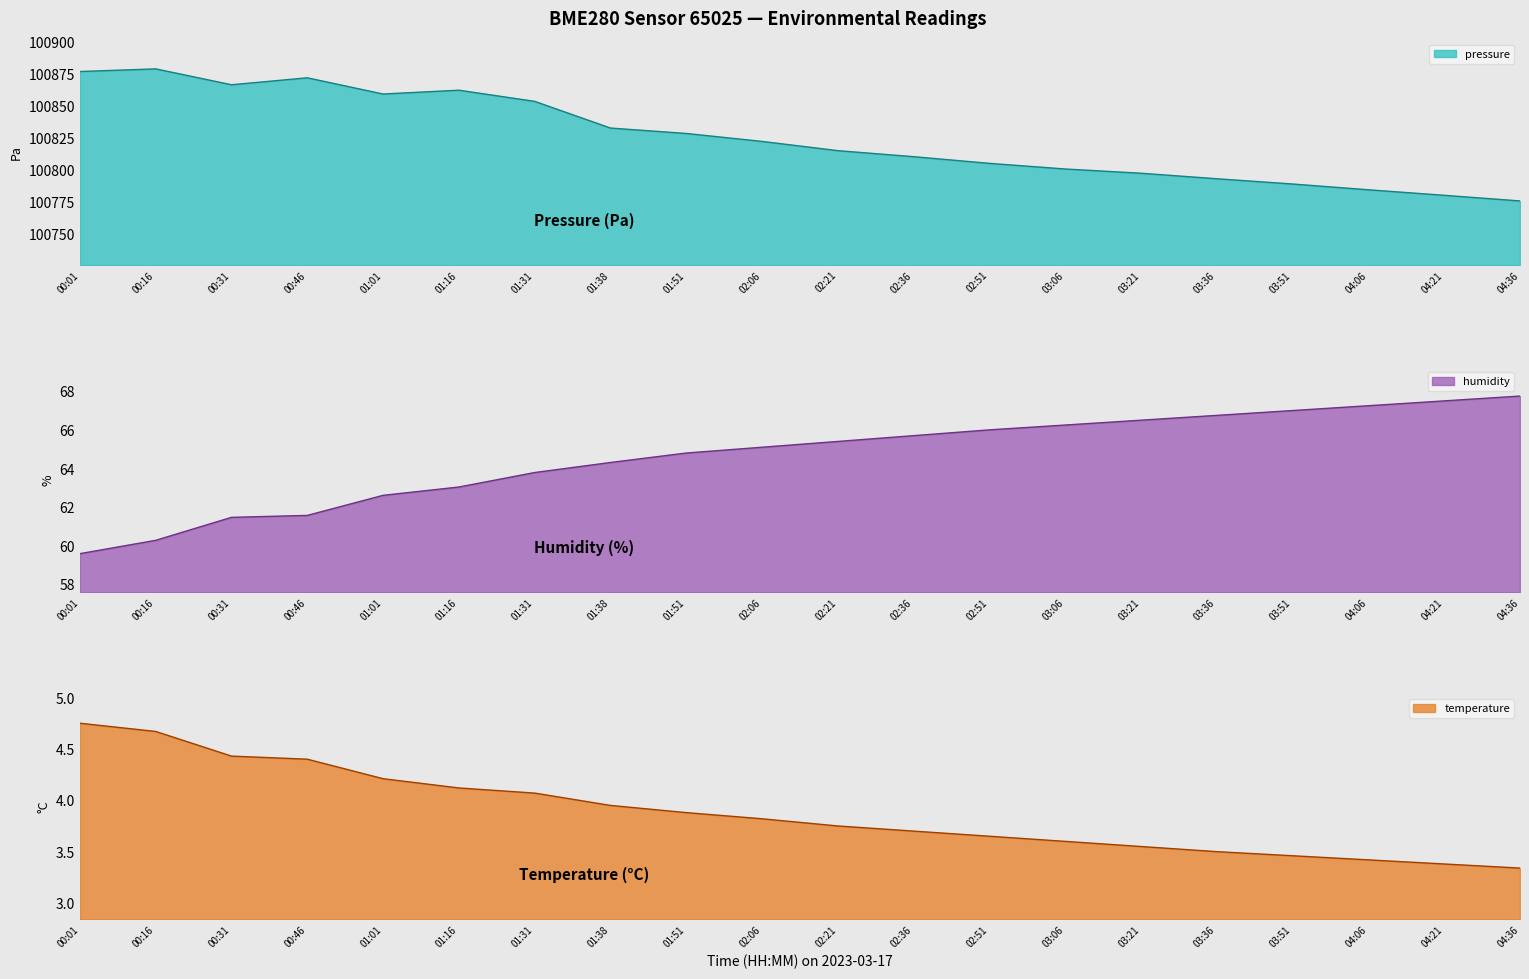

At which label does humidity reach its peak?

04:36